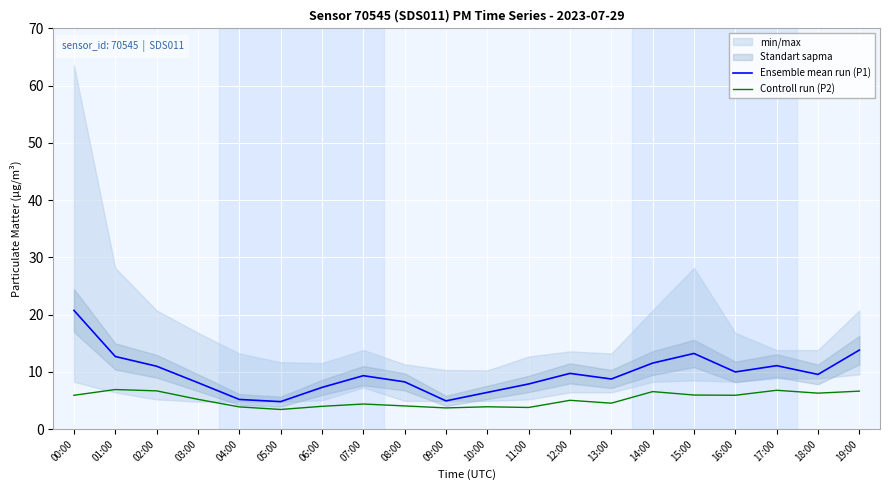

How many values in the Ensemble mean run (P1) series exceed 9?

11